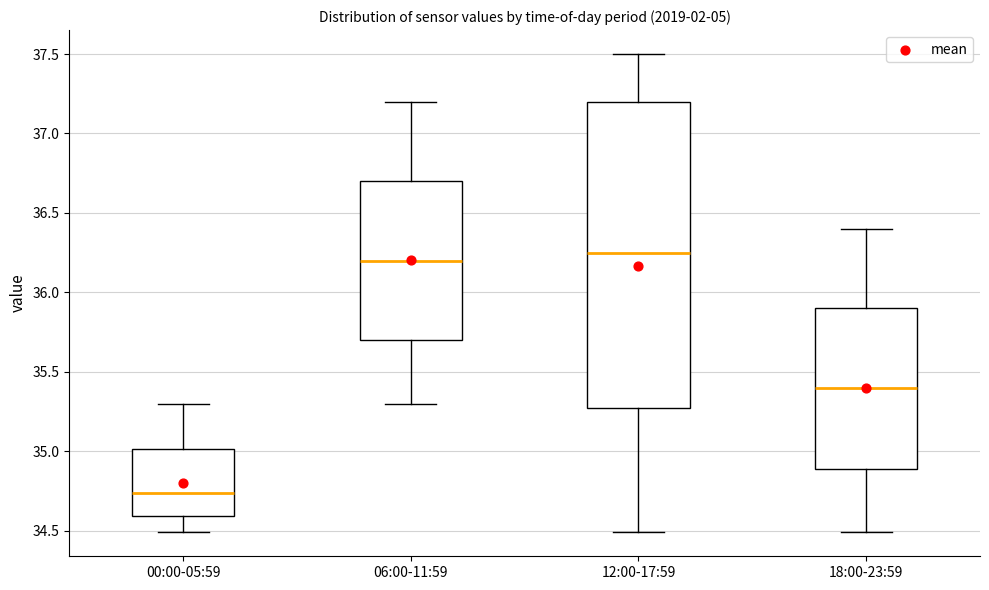

Reading left to right, transcribe this box plot: for each box, give where its median line is, the range the box spans, and where its two whiskers end, as read against the y-axis. The values are not printed on the chart, so give them approximately, as read against the axis.

00:00-05:59: median 34.75, box 34.60 to 35.00, whiskers 34.50 to 35.30
06:00-11:59: median 36.20, box 35.70 to 36.70, whiskers 35.30 to 37.20
12:00-17:59: median 36.25, box 35.30 to 37.20, whiskers 34.50 to 37.50
18:00-23:59: median 35.40, box 34.90 to 35.90, whiskers 34.50 to 36.40